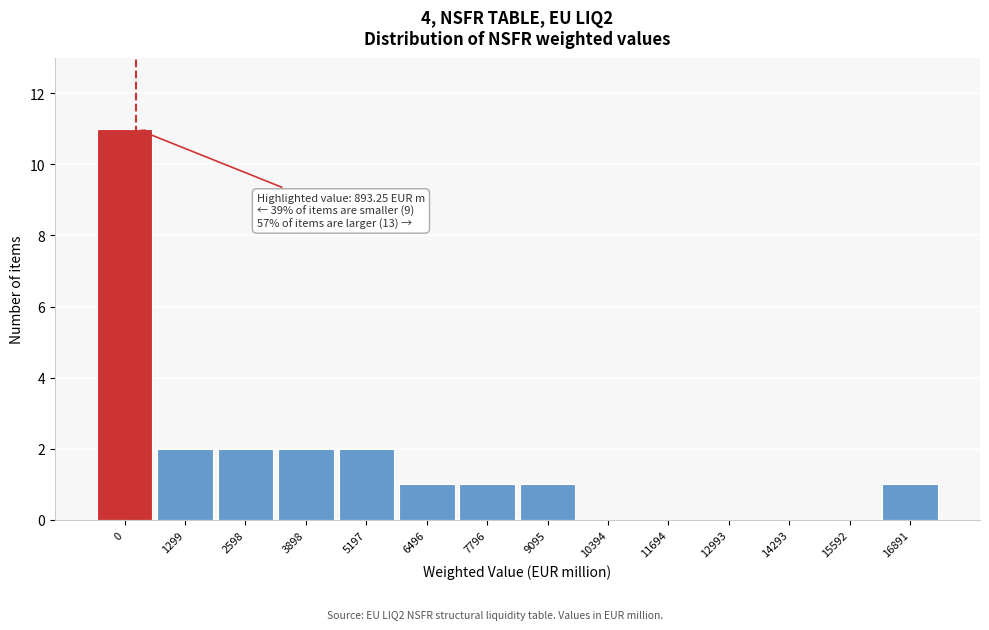

Reading left to right, what are all the values shown in this chart?

0=11	1299=2	2598=2	3898=2	5197=2	6496=1	7796=1	9095=1	10394=0	11694=0	12993=0	14293=0	15592=0	16891=1